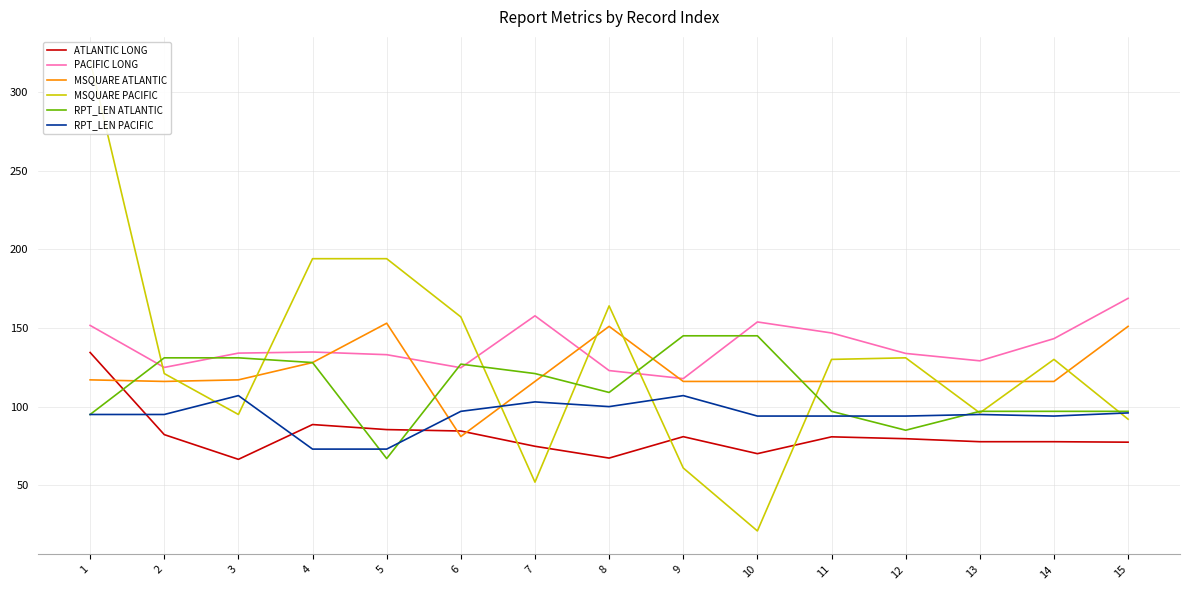

What is the minimum value shown in the chart?

21.0